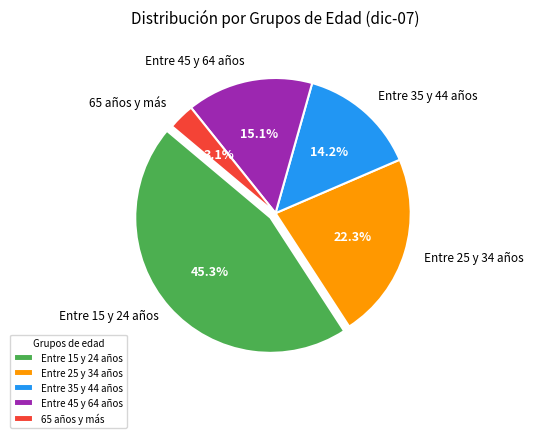

How many segments does this pie chart have?

5